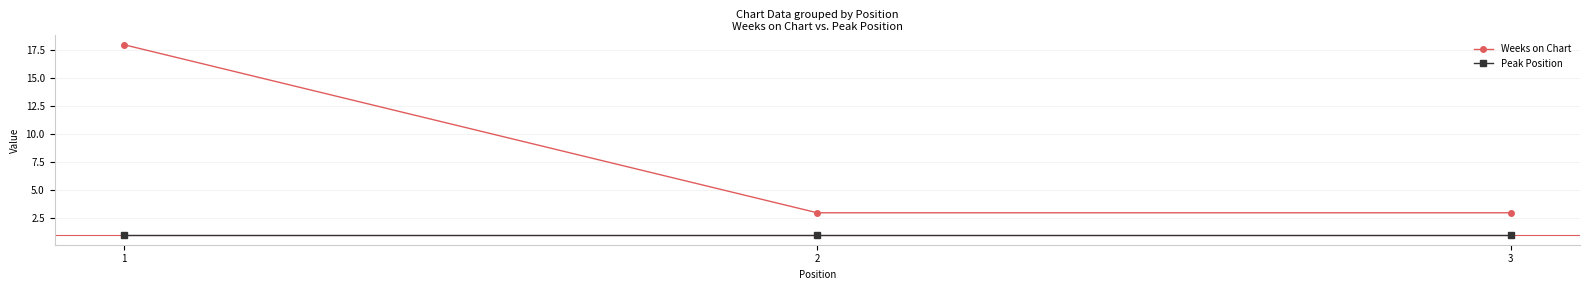

What is the highest value of the Weeks on Chart series?

18